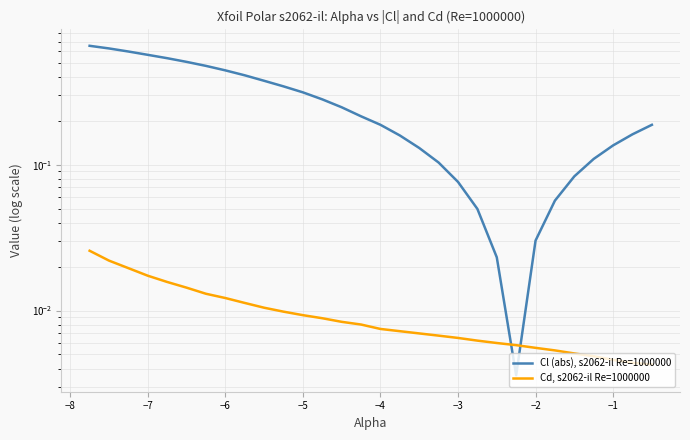

The value of Cl (abs), s2062-il Re=1000000 at −2 is 0.0. True or false?

False